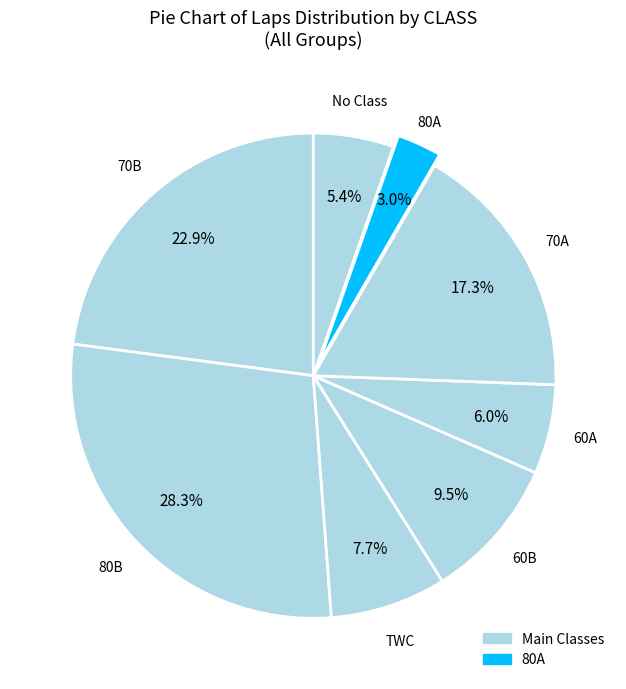

How many segments does this pie chart have?

8